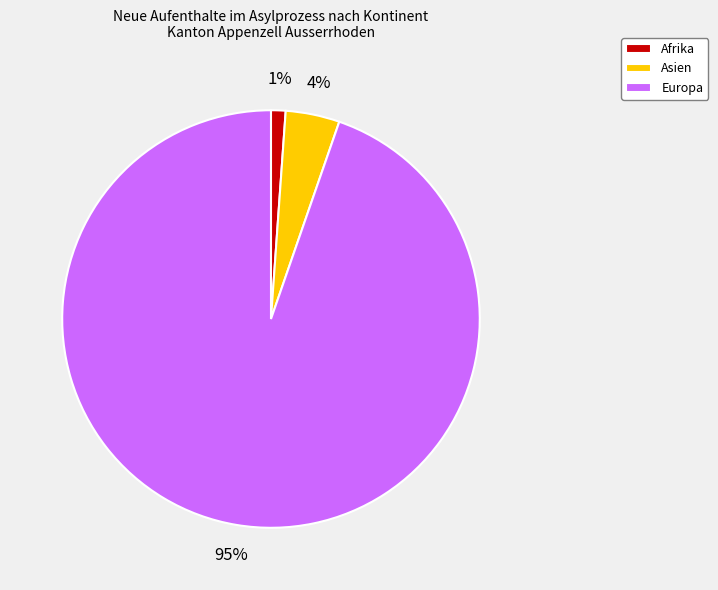

Which category has the smallest portion of the pie?

Afrika